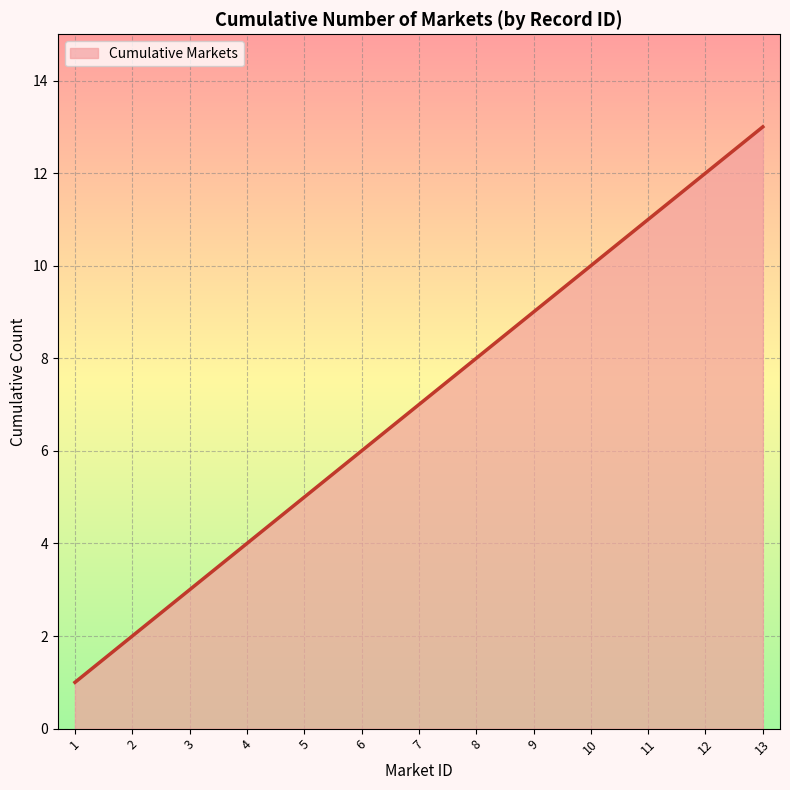

Which category has the highest value across all series?

13